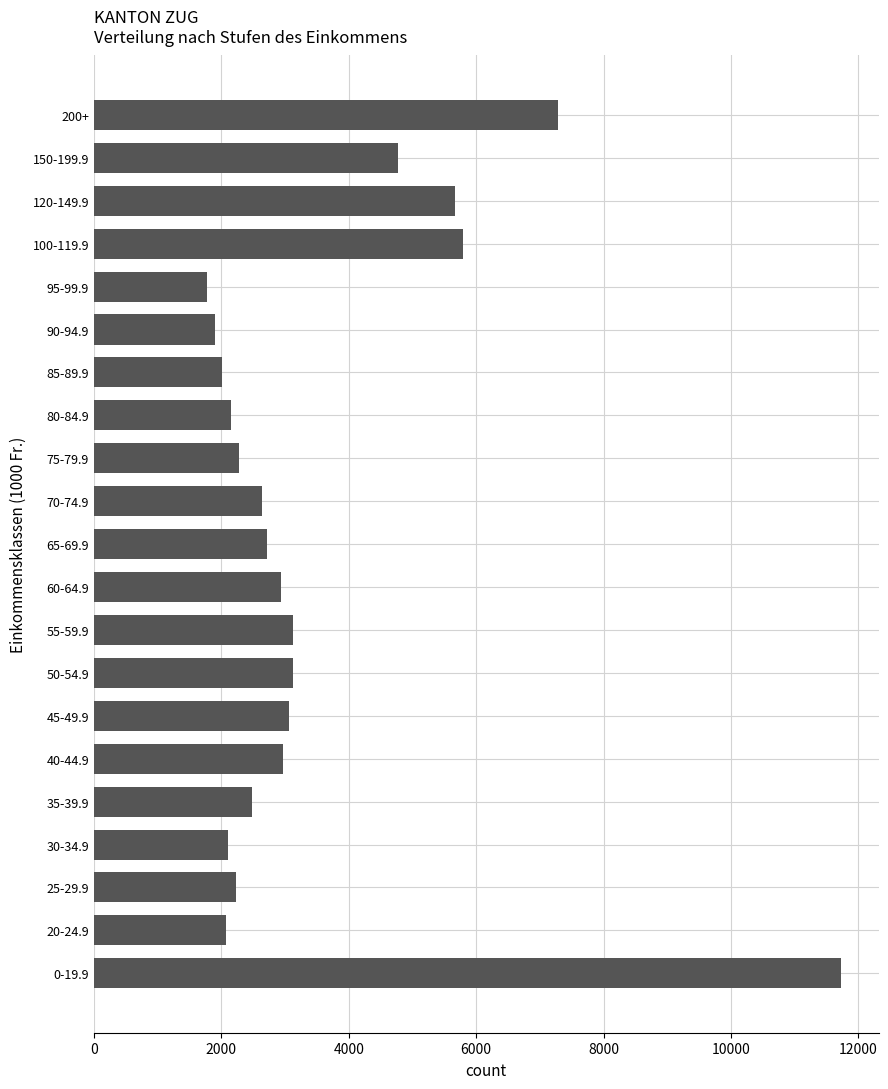

Is it true that the value at 45-49.9 is 5343?

False